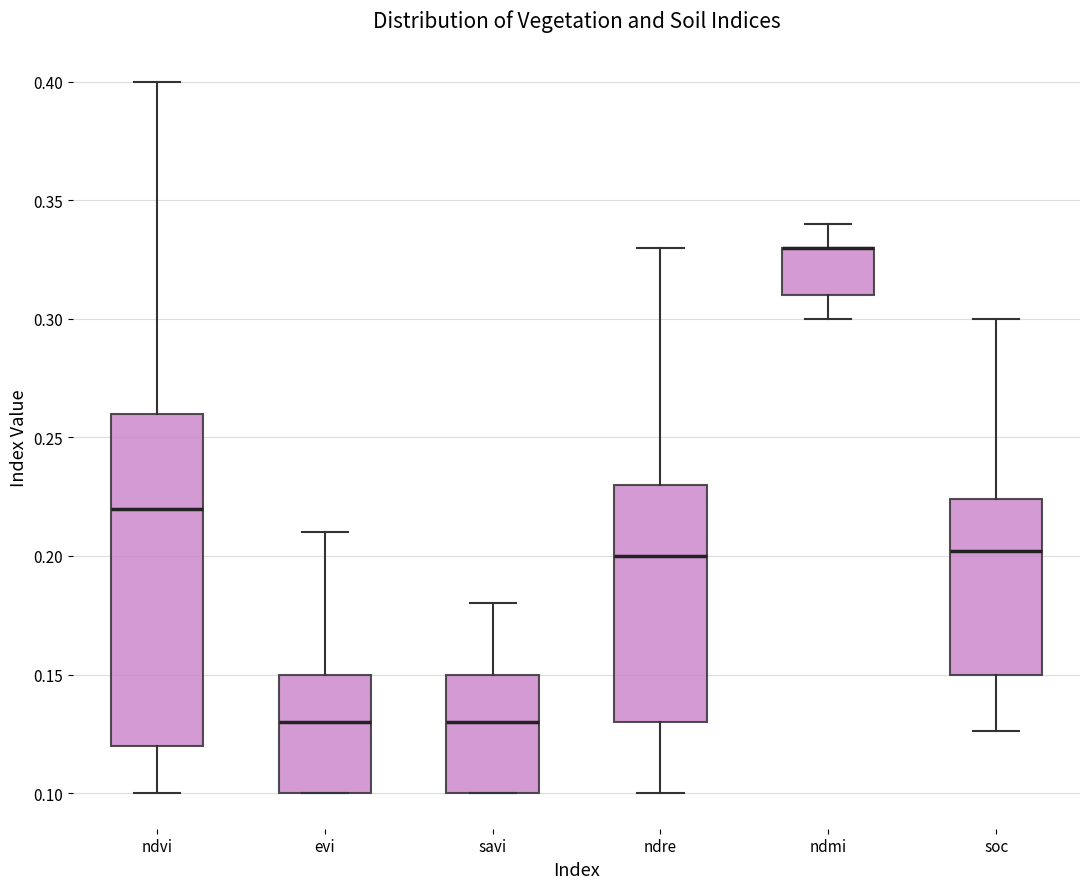

Where is the upper edge of the box for ndvi on the y-axis? The values are not printed on the chart, so give them approximately, as read against the axis.

0.260